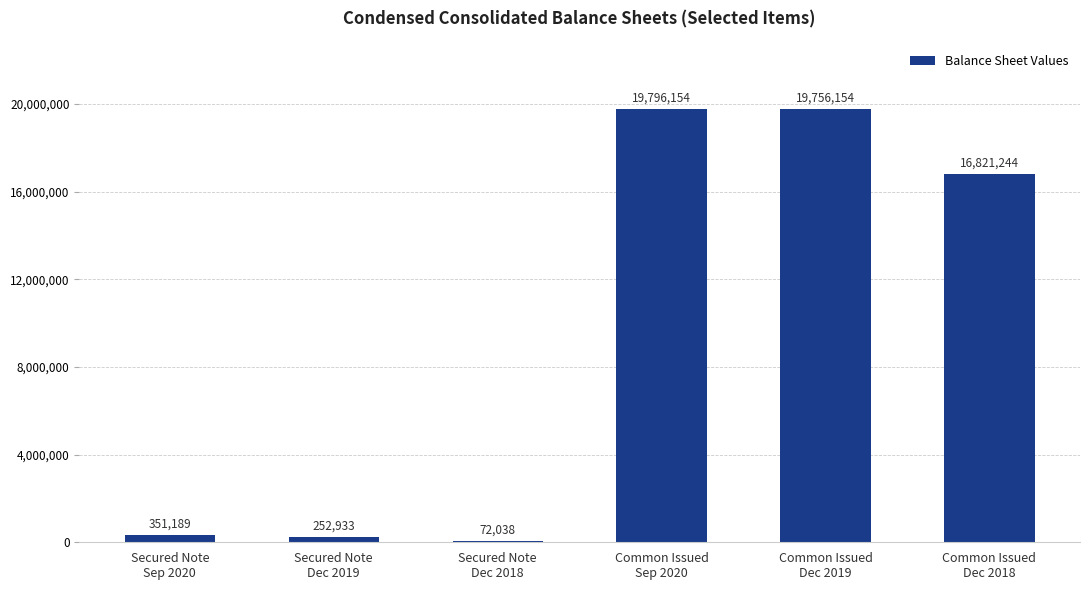

What value does the data have at Common Issued
Dec 2018, to the nearest 100?

16821200